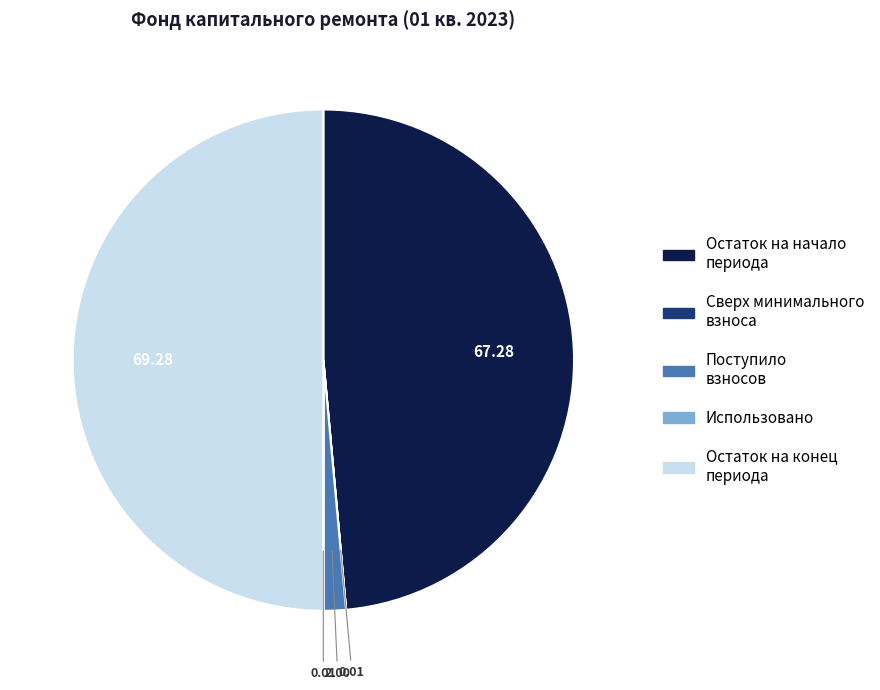

How many segments does this pie chart have?

5